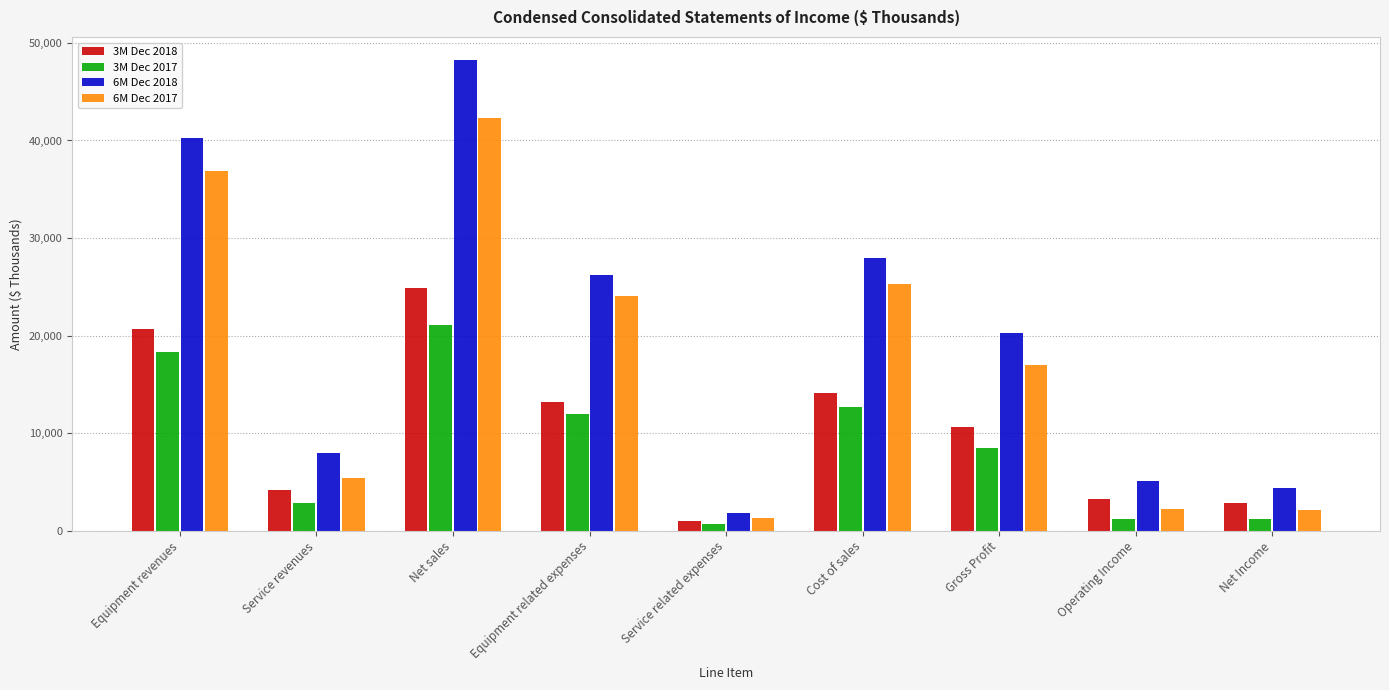

What is the label of the 6th bar from the right?

Equipment related expenses